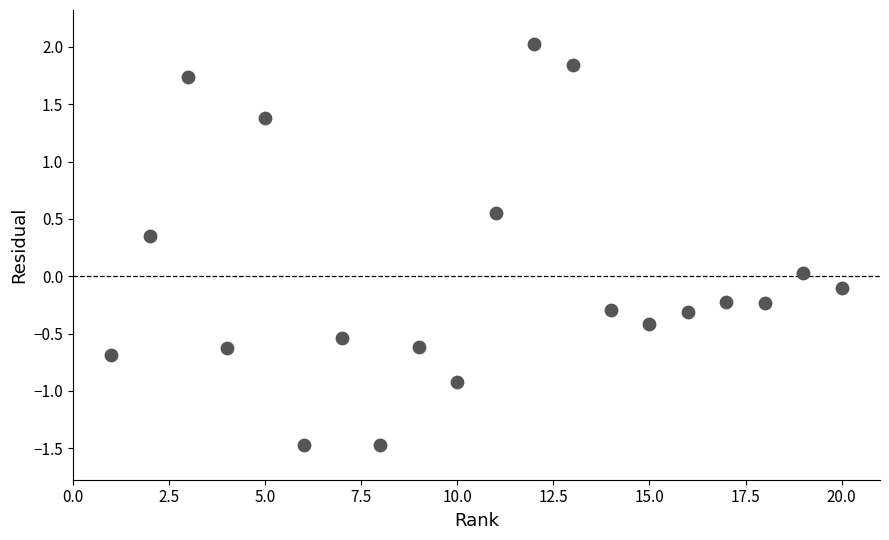

What is the range of X values (max minus min)?

19.0